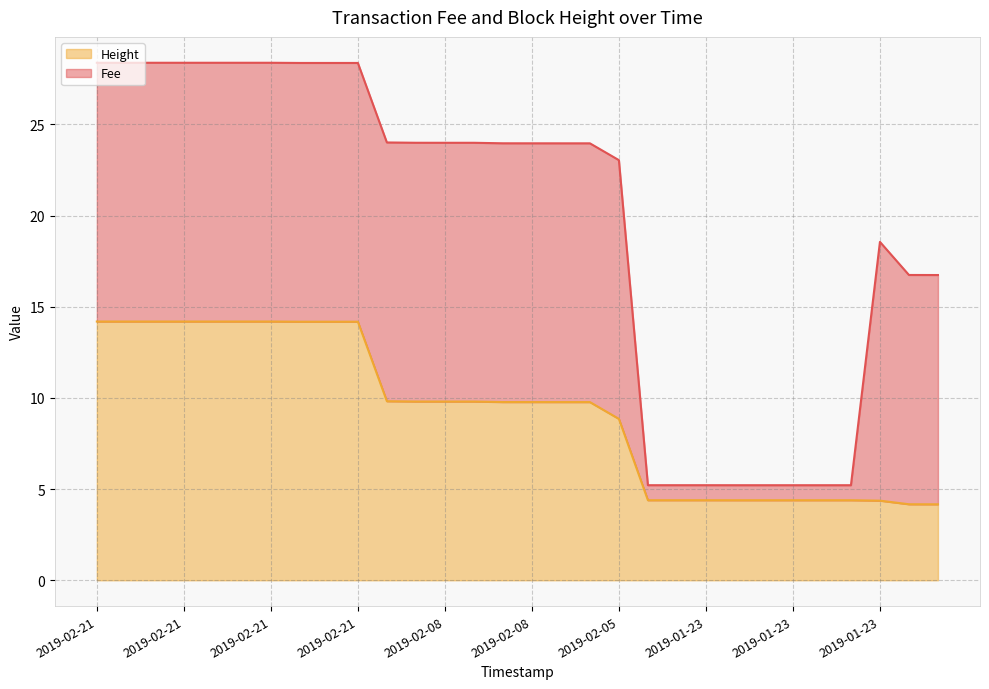

Is it true that the value at 2019-02-21 is 14.2?

True